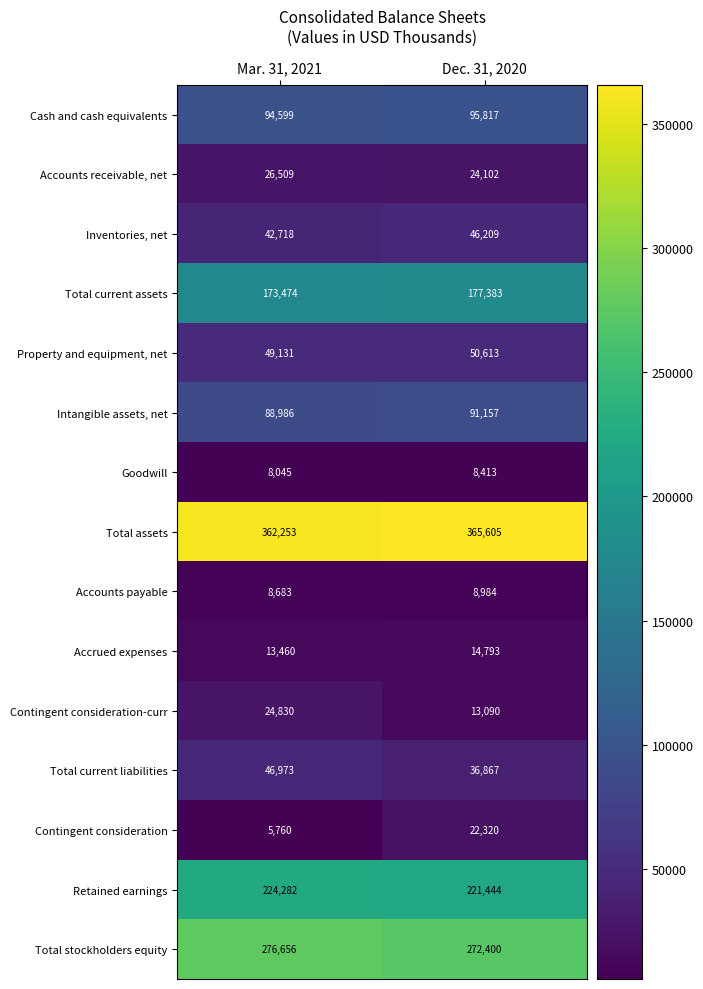

What is the difference between the highest and lowest values at Mar. 31, 2021?

356493